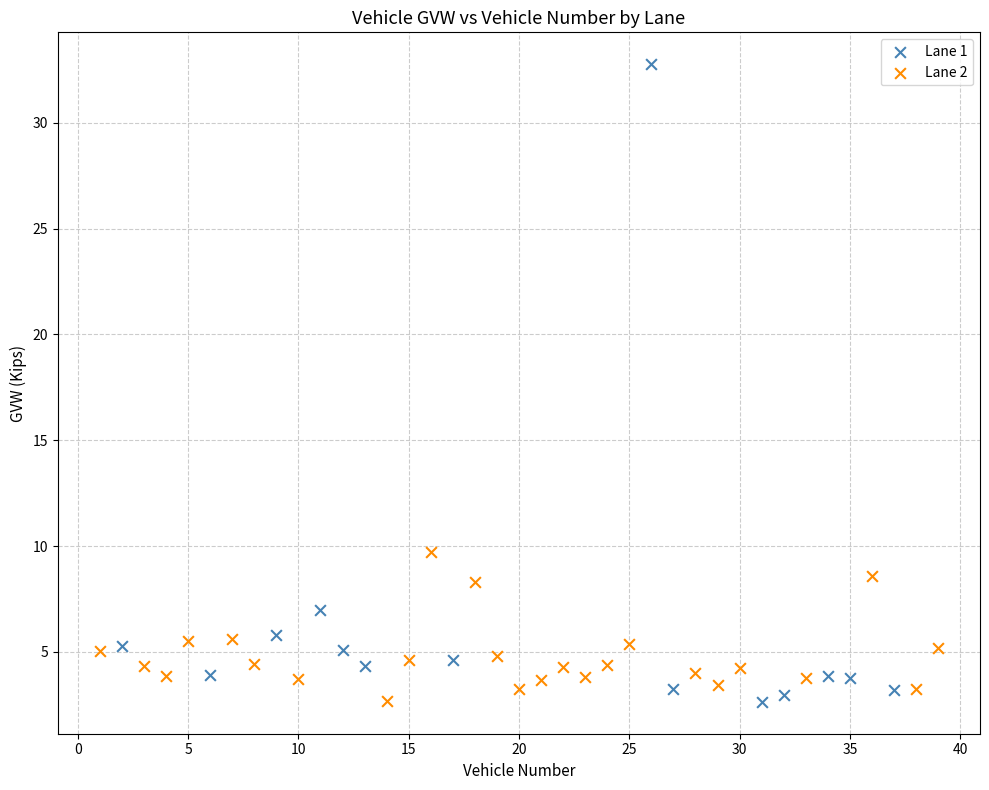

Which series reaches the maximum Y coordinate?

Lane 1